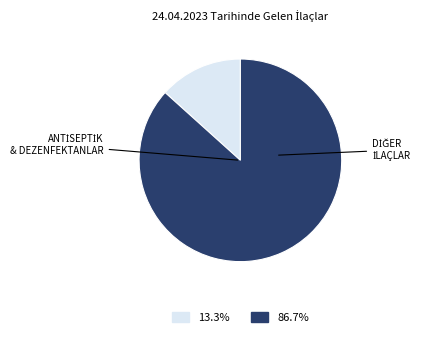

Is there any slice that represents more than half of the pie?

Yes